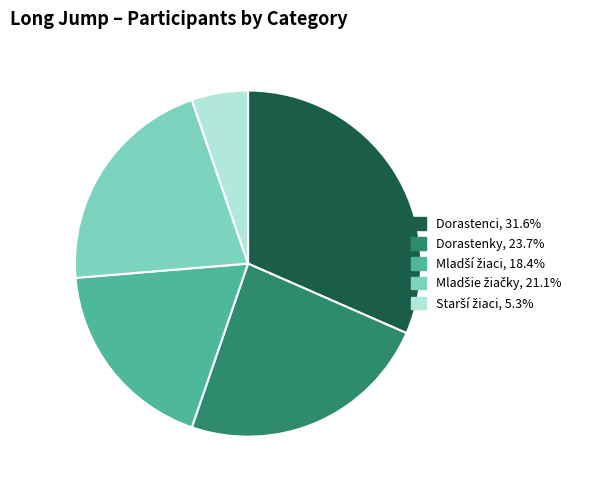

Does any single category account for the majority?

No